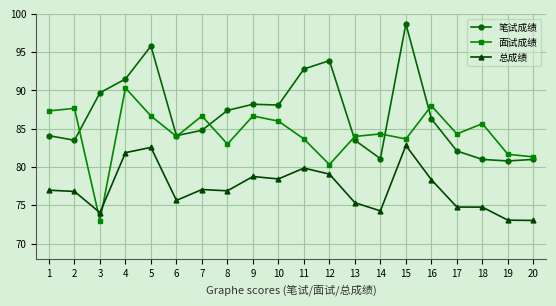

Rank the series at 19 from lowest to highest value.

总成绩, 笔试成绩, 面试成绩